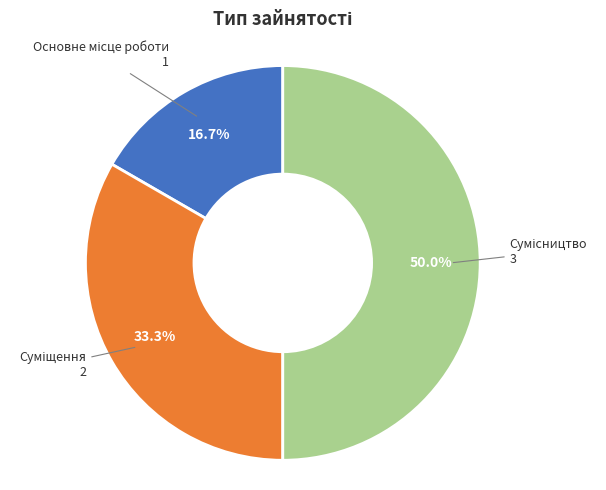

Is there a majority slice in this chart?

No